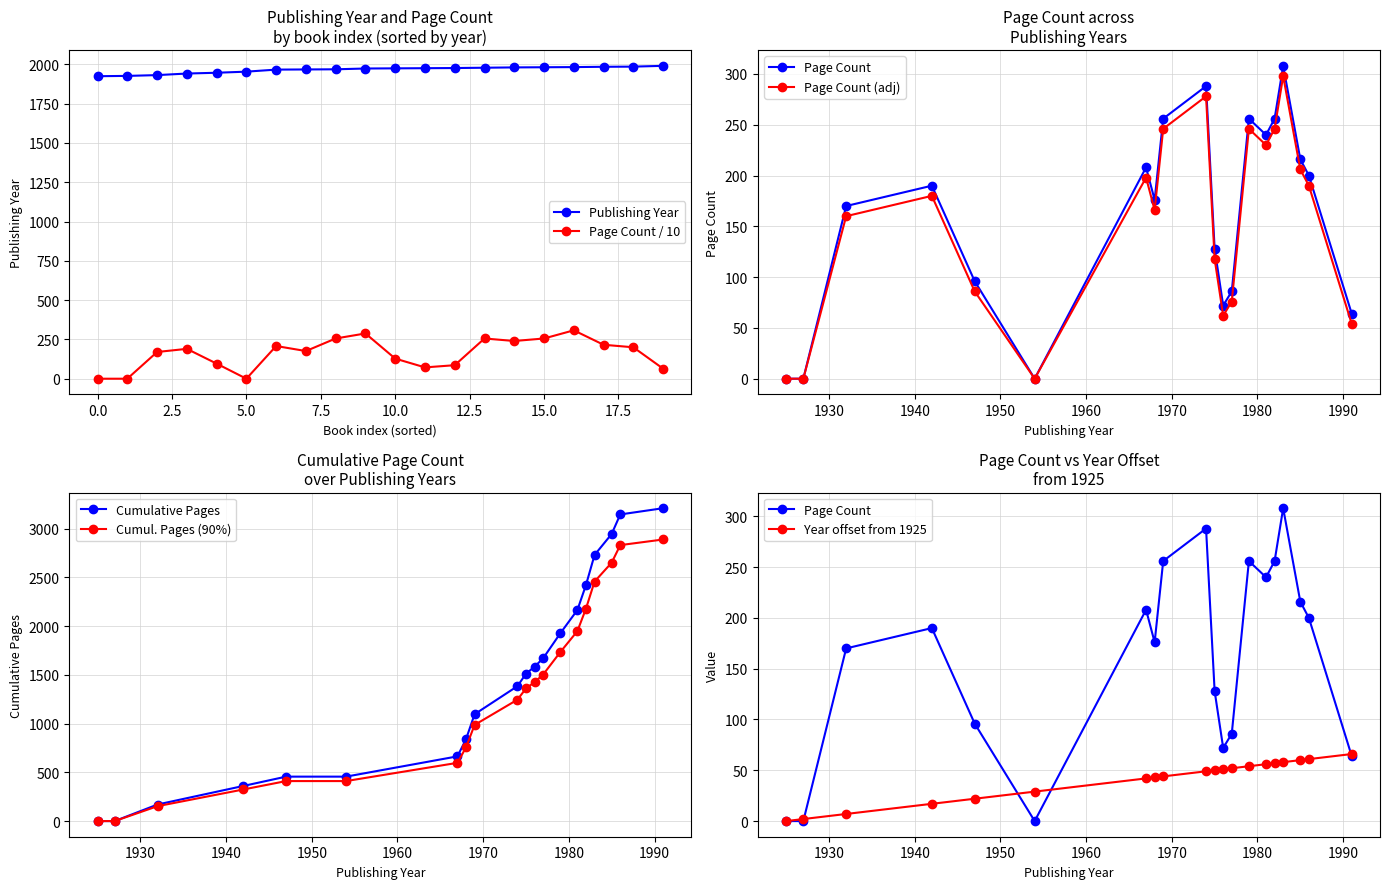

What is the sum of all publishingYear values?

39320